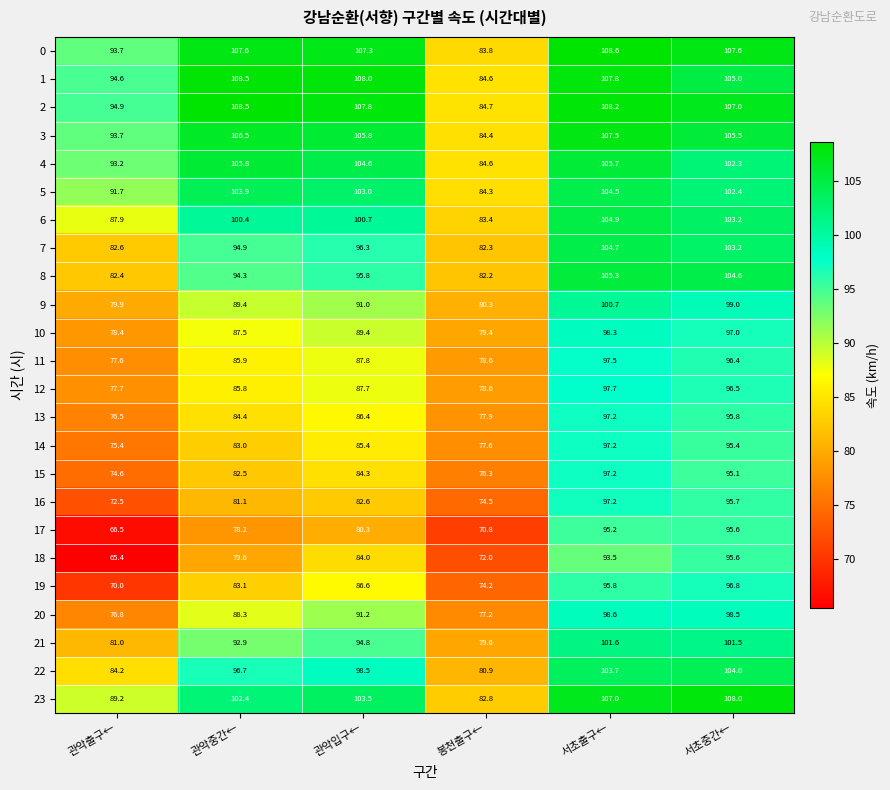

At which label does 16 first exceed 82?

관악입구←